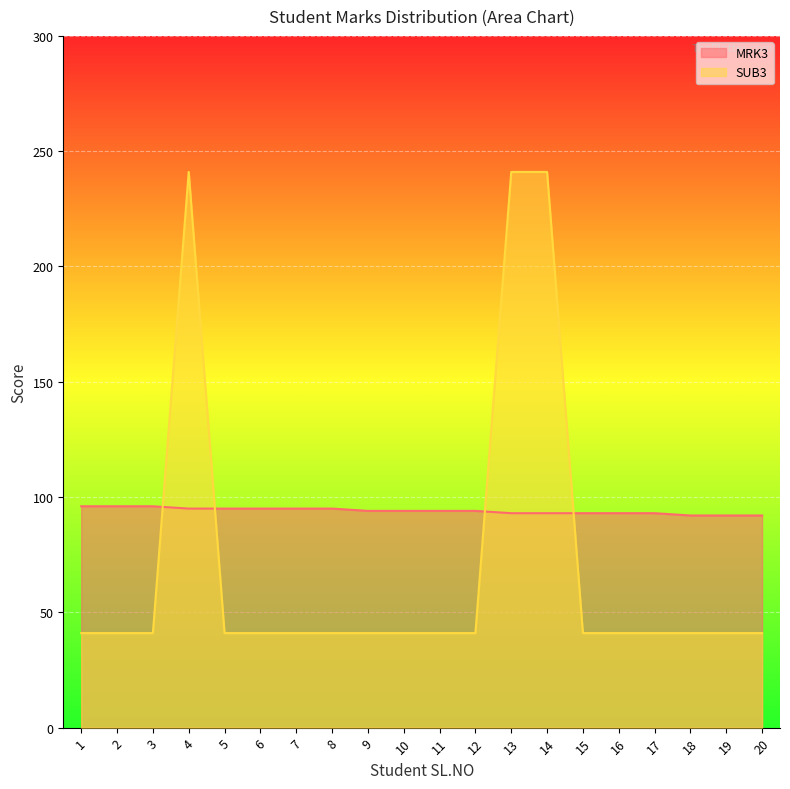

How many categories are shown in the chart?

20